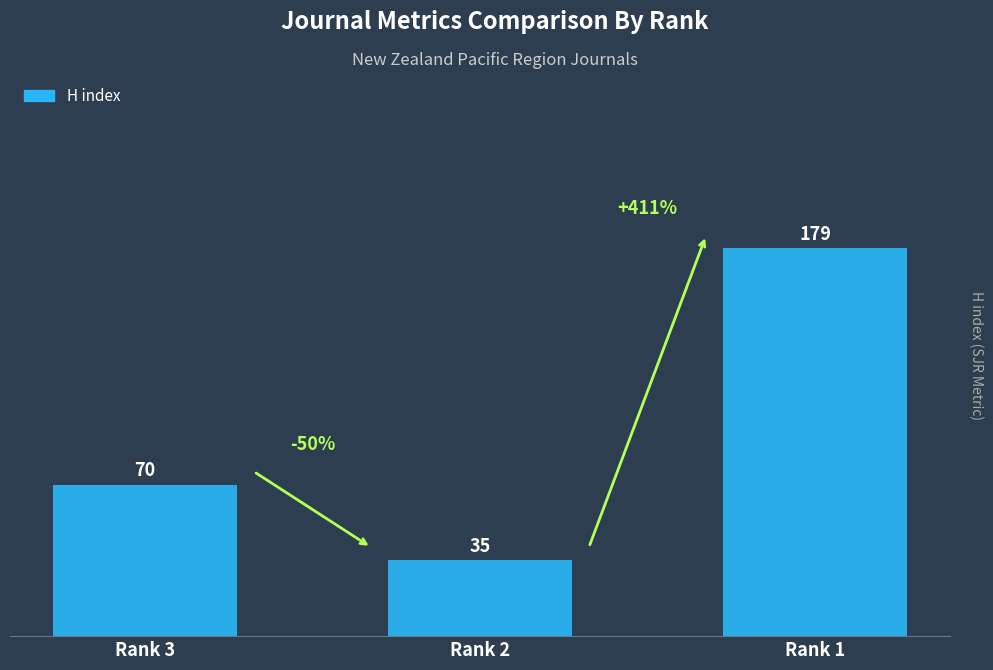

How many data points are less than 70?

1